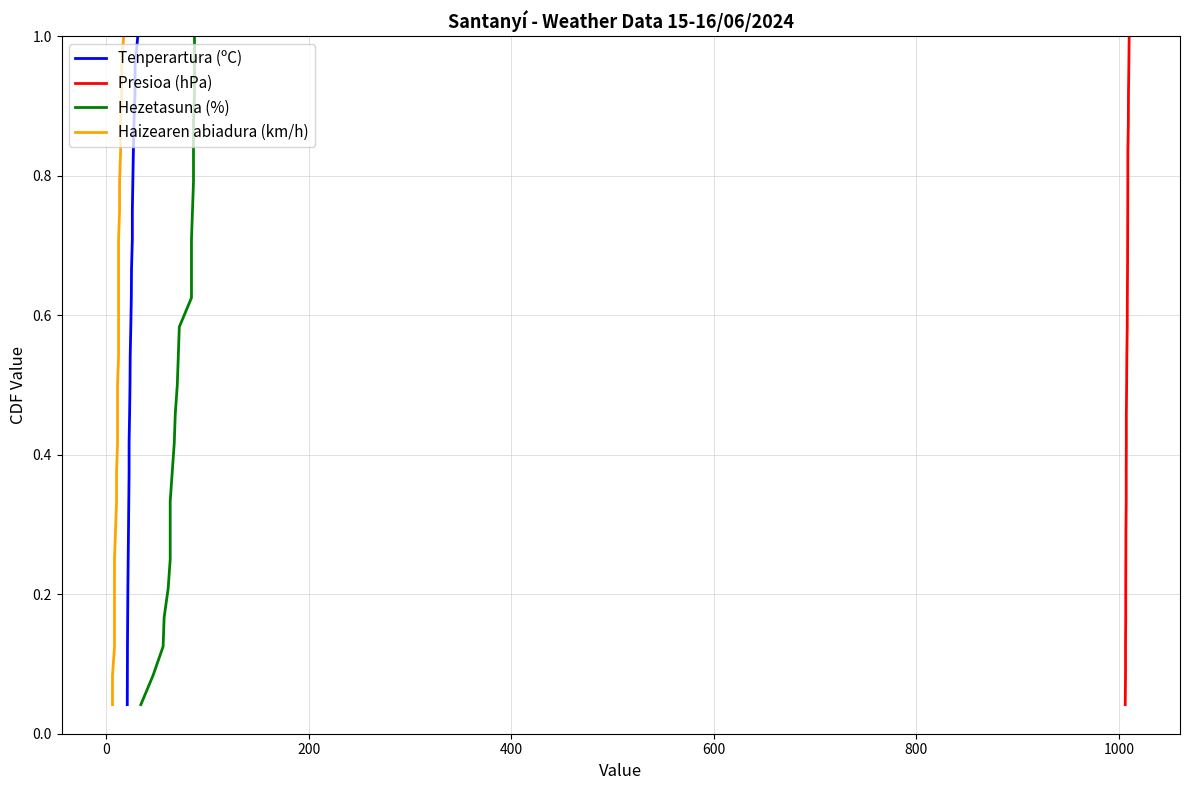

True or false: Hezetasuna (%) and Tenperartura (ºC) intersect in this chart.

False